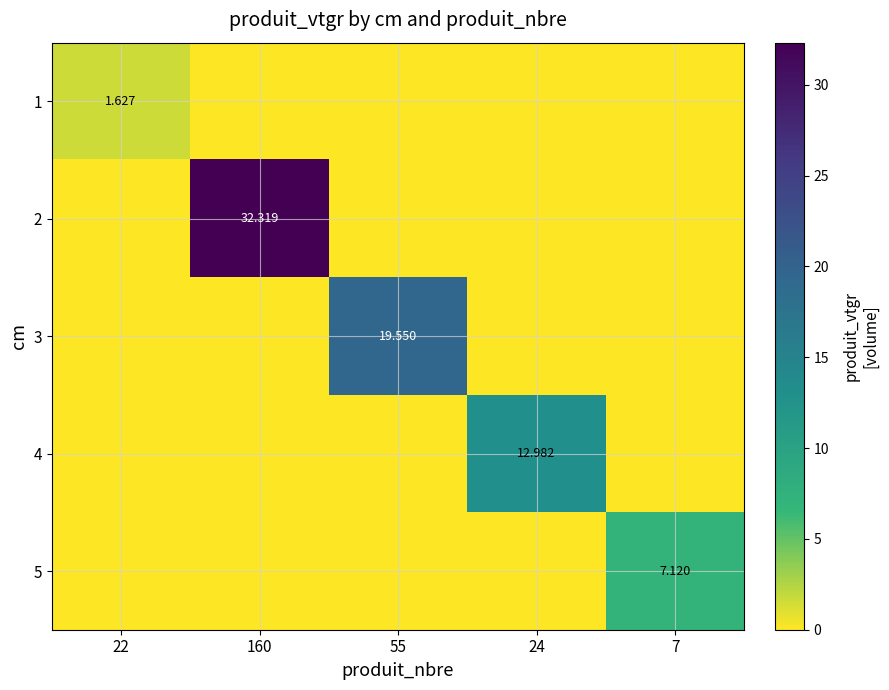

What is the average value of the 5 series?

1.4